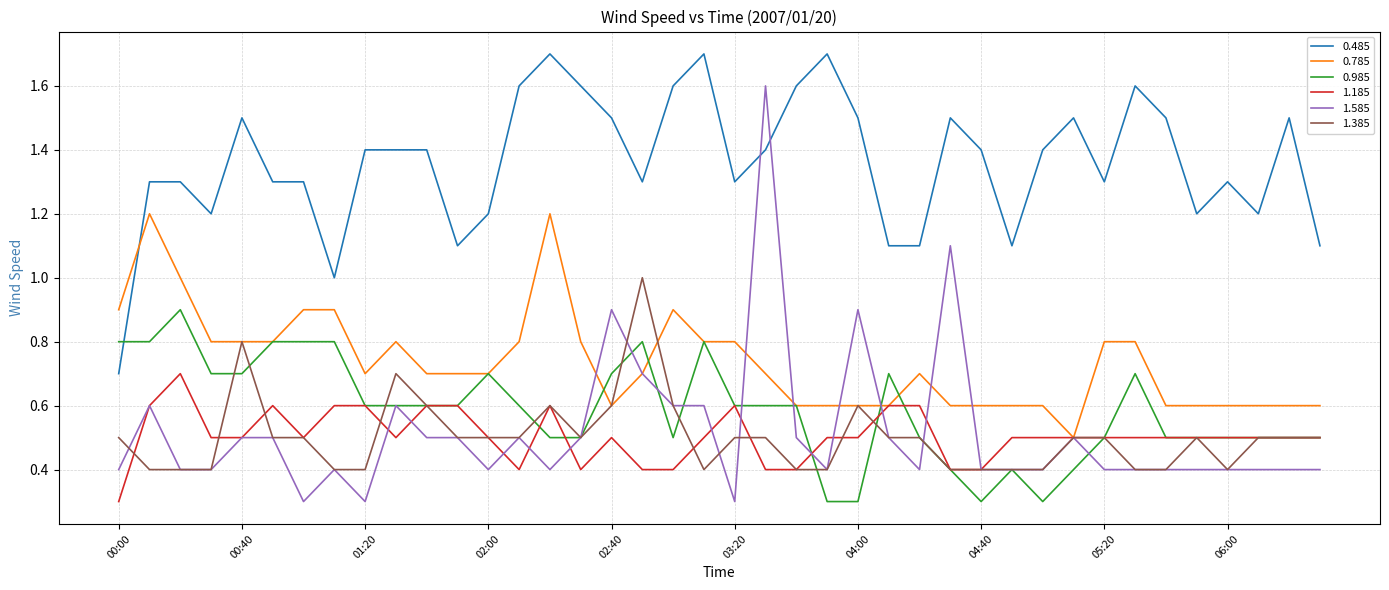

True or false: 0.985 and 1.585 cross at least once.

True